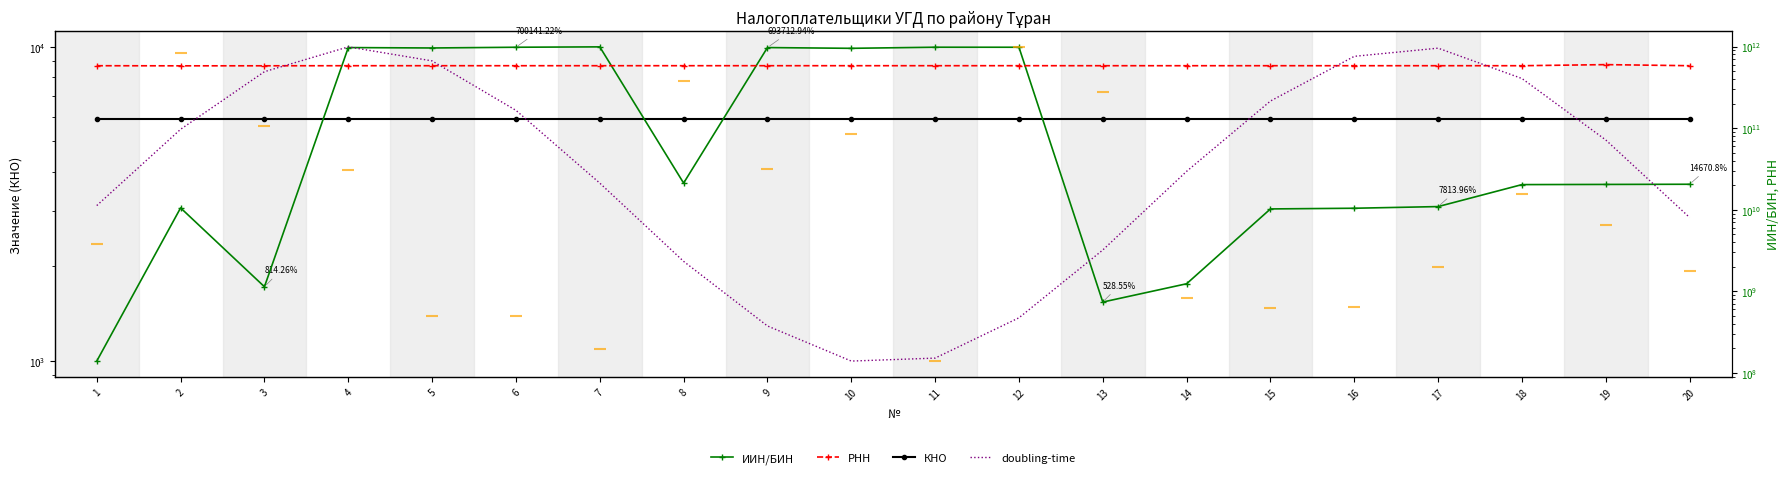

Reading right to left, transcribe all the data shown in this chart.

КНО: 20=5908.0	19=5908.0	18=5908.0	17=5908.0	16=5908.0	15=5908.0	14=5908.0	13=5908.0	12=5908.0	11=5908.0	10=5908.0	9=5908.0	8=5908.0	7=5908.0	6=5908.0	5=5908.0	4=5908.0	3=5908.0	2=5908.0	1=5908.0
ИИН/БИН: 20=20540011422.0	19=20440007410.0	18=20340006141.0	17=10940013957.0	16=10440008526.0	15=10240006087.0	14=1240000980.0	13=740007418.0	12=980140011269.0	11=981040002794.0	10=950940004636.0	9=971240022447.0	8=21240018085.0	7=990740013358.0	6=980240002759.0	5=960240005393.0	4=971240024027.0	3=1140012603.0	2=10540009101.0	1=140006041.0
РНН: 20=582100212093.0	19=600300501832.0	18=582100211161.0	17=582100022285.0	16=582100015711.0	15=582100014207.0	14=582100012904.0	13=582100009739.0	12=582400019594.0	11=582300035328.0	10=582300014996.0	9=582300012241.0	8=582300005040.0	7=582200051161.0	6=582100003036.0	5=582100002445.0	4=582100002491.0	3=580900007888.0	2=580300009444.0	1=582000025957.0
doubling-time: 20=5907.2	19=5912.1	18=5916.0	17=5917.9	16=5917.4	15=5914.6	14=5910.2	13=5905.2	12=5900.9	11=5898.4	10=5898.2	9=5900.4	8=5904.5	7=5909.4	6=5914.0	5=5917.1	4=5918.0	3=5916.4	2=5912.8	1=5908.0
daily increase: 20=7255.5	19=9333.8	18=10704.7	17=7447.7	16=5662.9	15=5639.6	14=6090.2	13=15249.2	12=17279.6	11=3258.0	10=13412.2	9=11832.5	8=15747.4	7=3811.9	6=5258.0	5=5258.4	4=11796.2	3=13765.6	2=16996.1	1=8486.0